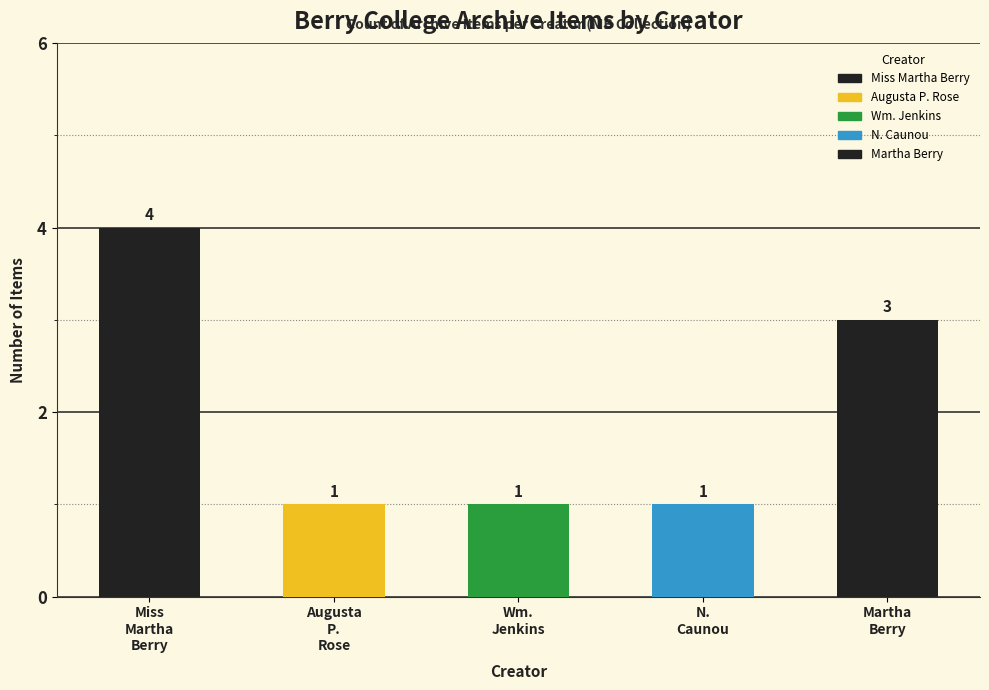

What is the maximum value shown in the chart?

4